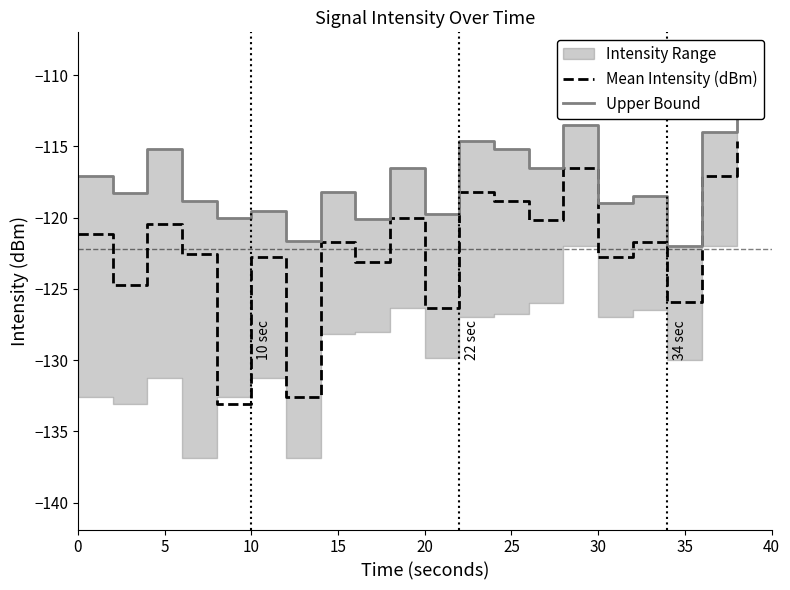

What is the greatest value displayed?

-112.0